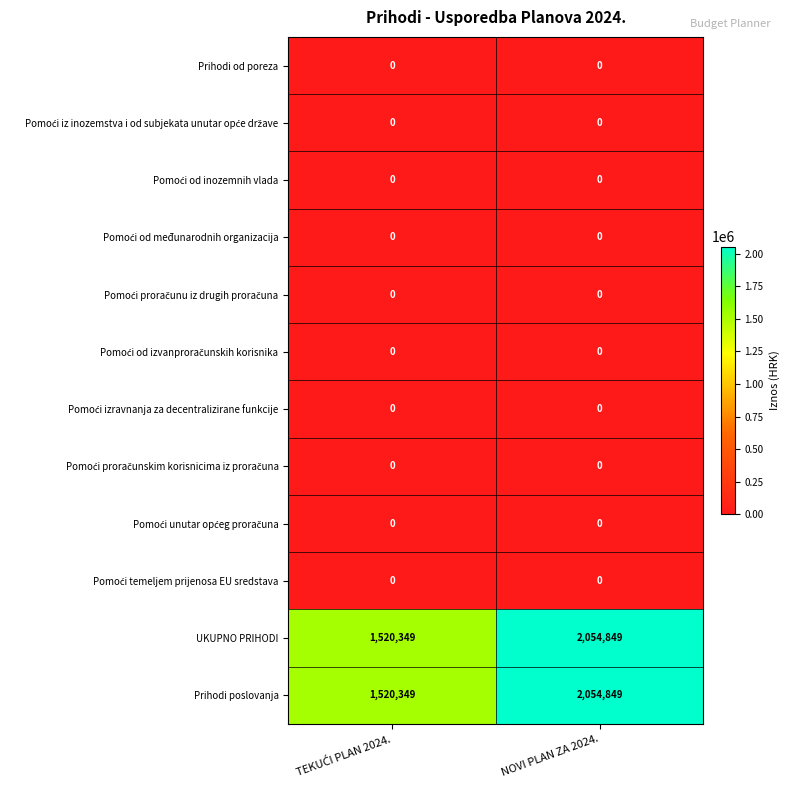

What is the difference between the highest and lowest values at NOVI PLAN ZA 2024.?

2054849